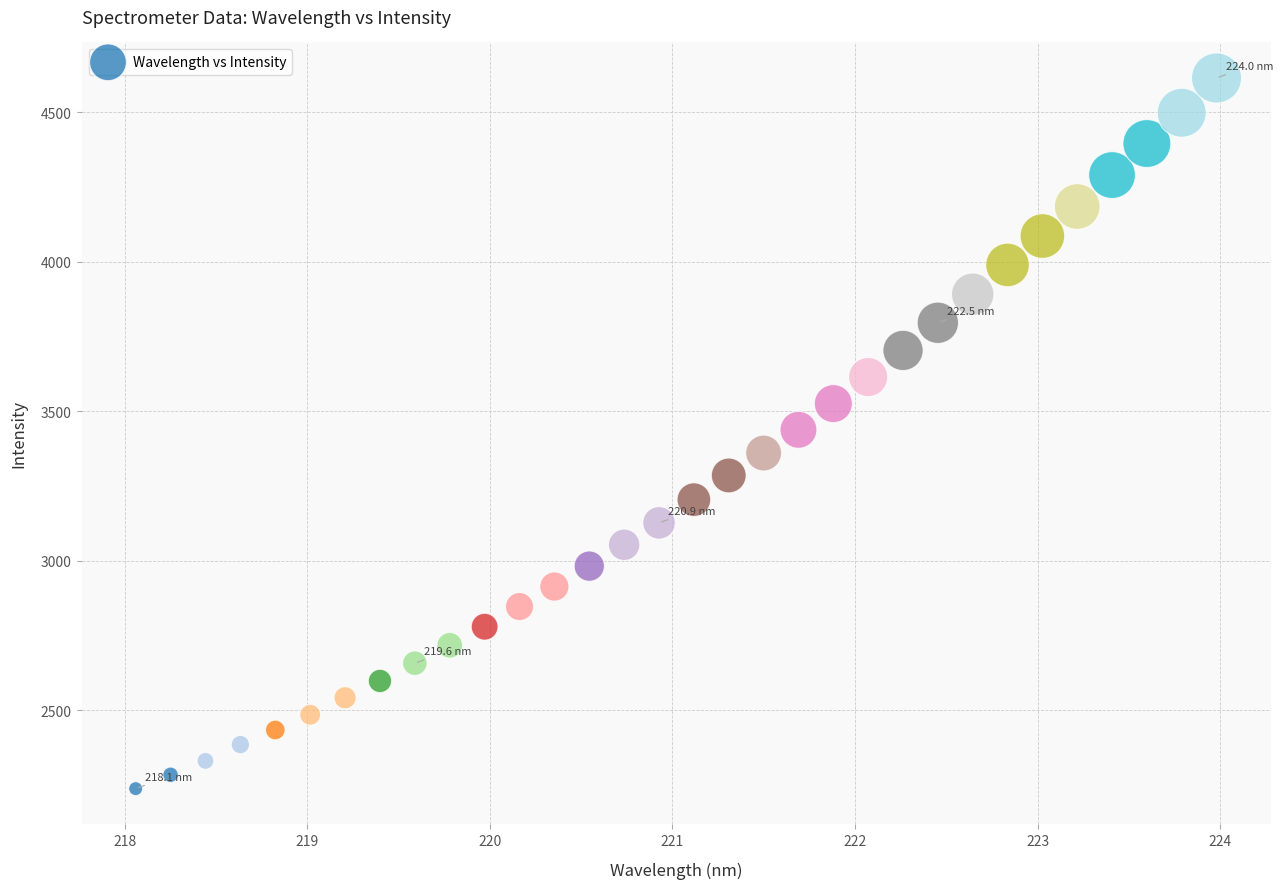

What is the range of X values (max minus min)?

5.9